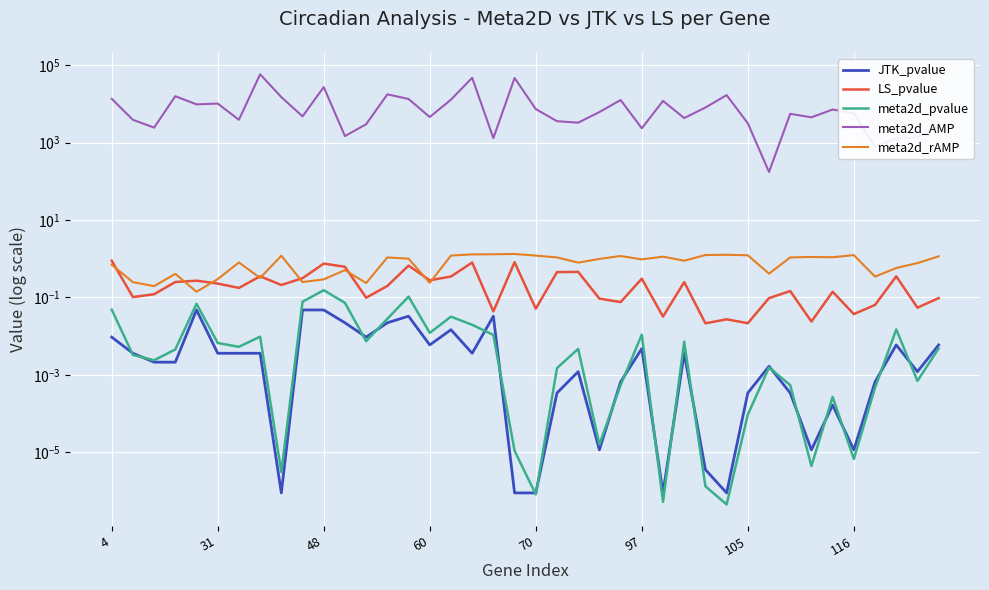

Is this an area chart (filled region under the line)?

No